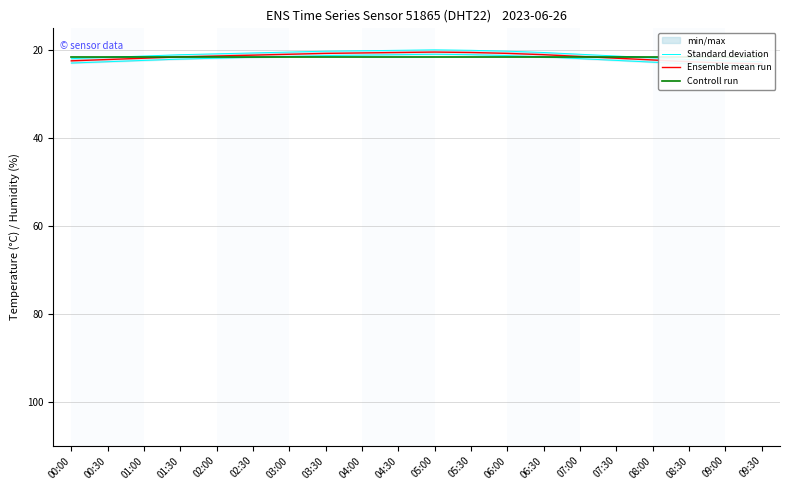

Reading left to right, what are all the values shown in this chart?

Standard deviation: 00:00=22.9	00:30=22.6	01:00=22.3	01:30=22.0	02:00=21.8	02:30=21.6	03:00=21.4	03:30=21.2	04:00=21.1	04:30=21.0	05:00=20.9	05:30=21.0	06:00=21.2	06:30=21.5	07:00=21.9	07:30=22.3	08:00=22.7	08:30=23.1	09:00=23.4	09:30=23.6
Ensemble mean run: 00:00=22.4	00:30=22.1	01:00=21.8	01:30=21.5	02:00=21.3	02:30=21.1	03:00=20.9	03:30=20.7	04:00=20.6	04:30=20.5	05:00=20.4	05:30=20.5	06:00=20.7	06:30=21.0	07:00=21.4	07:30=21.8	08:00=22.2	08:30=22.6	09:00=22.9	09:30=23.1
Controll run: 00:00=21.5	00:30=21.5	01:00=21.5	01:30=21.5	02:00=21.5	02:30=21.5	03:00=21.5	03:30=21.5	04:00=21.5	04:30=21.5	05:00=21.5	05:30=21.5	06:00=21.5	06:30=21.5	07:00=21.5	07:30=21.5	08:00=21.5	08:30=21.5	09:00=21.5	09:30=21.5